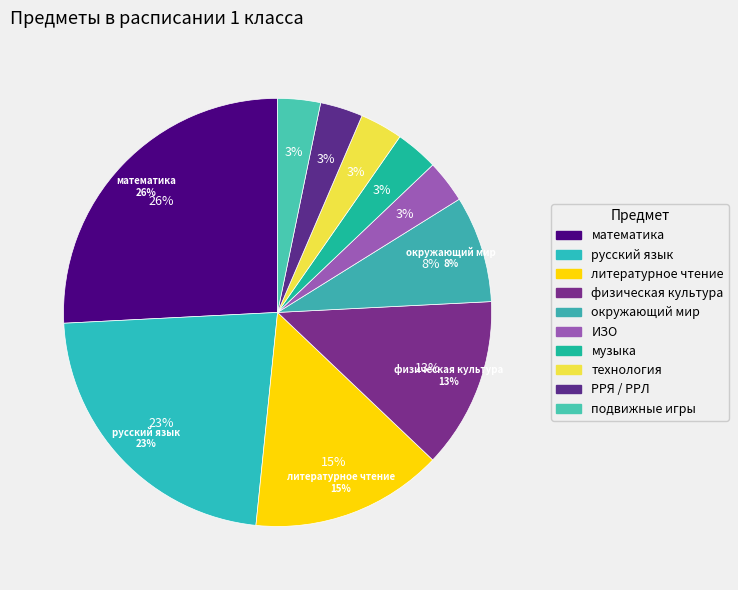

Count the number of slices in the pie.

10